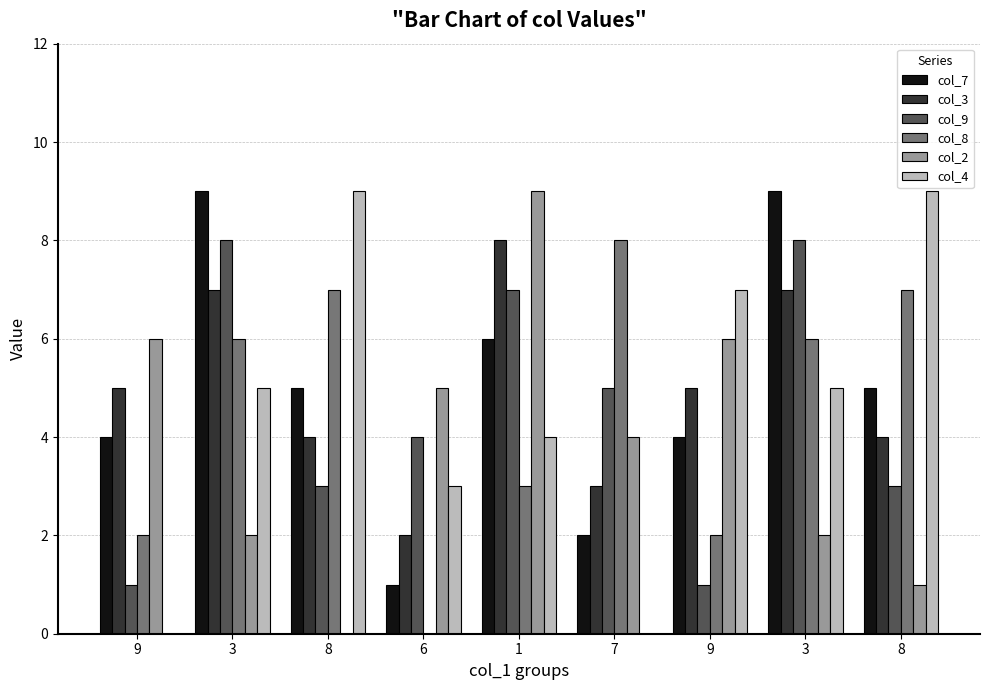

Count the number of data series in this chart.

6